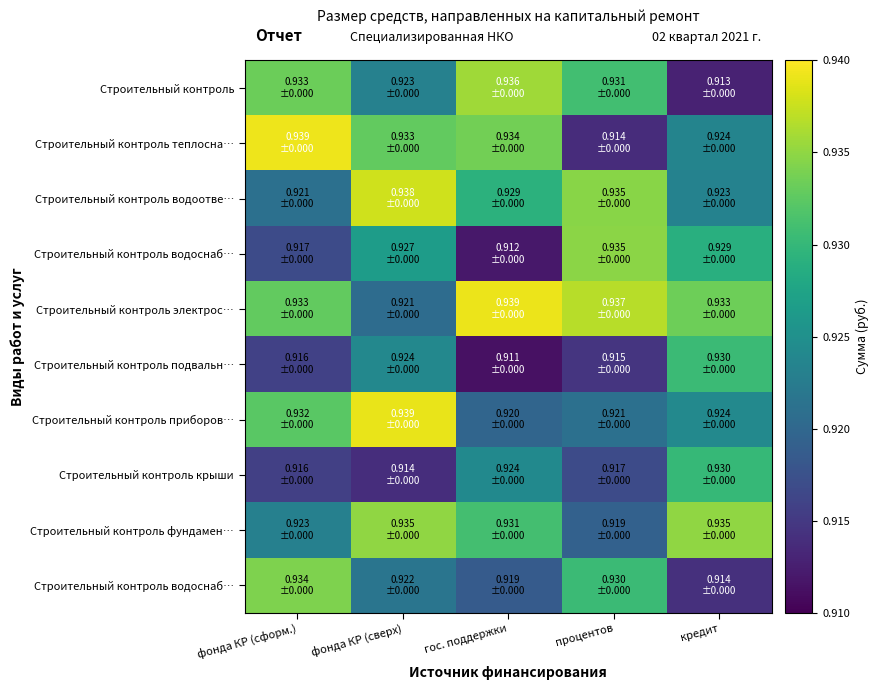

Between фонда КР (сверх) and кредит, which is larger?

фонда КР (сверх)